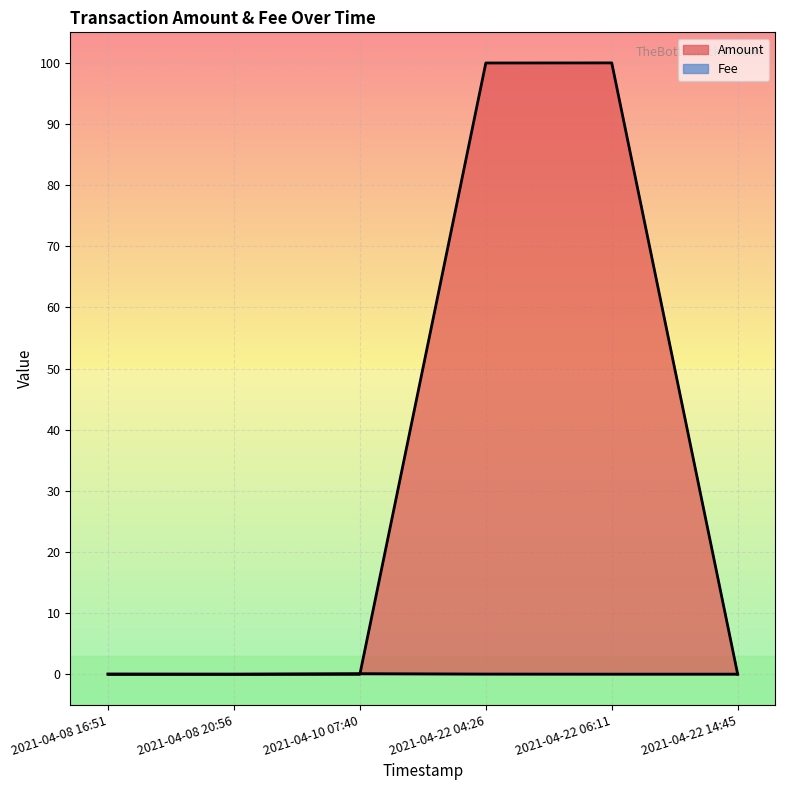

Which series has the widest spread of values?

Amount